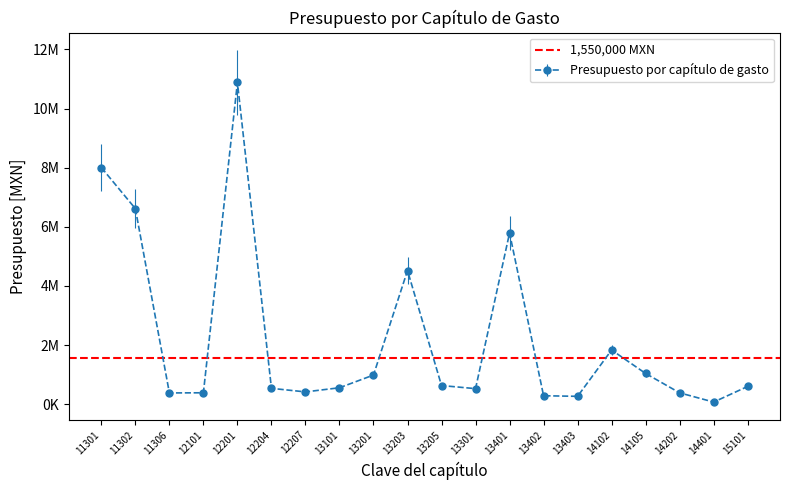

Reading right to left, transcribe all the data shown in this chart.

600000	70500	383000	1038000	1832000	265000	285000	5790000	525000	630000	4520000	985000	555000	415000	535000	10883000	385000	380000	6614000	8003500